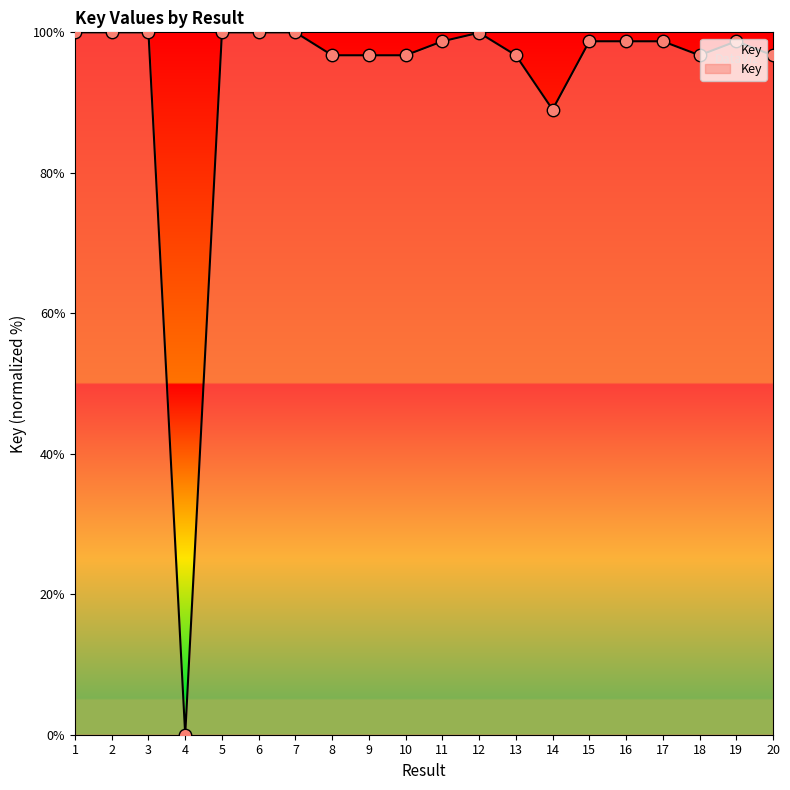

What is the change in value from 5 to 10?

-3.3